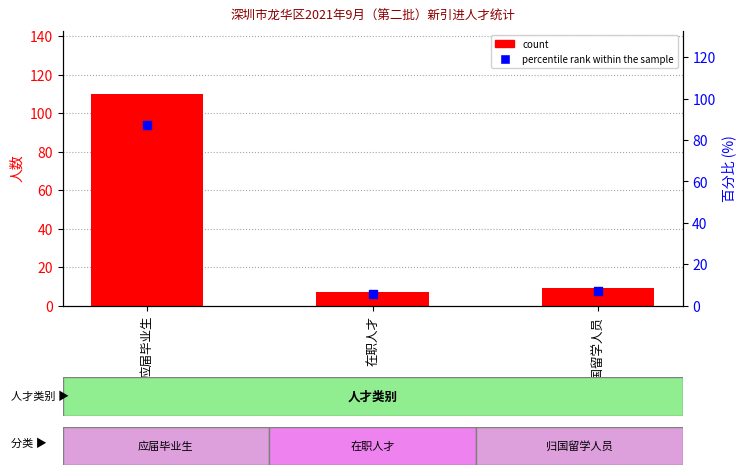

What are all the series names shown in the legend?

count, percentile rank within the sample